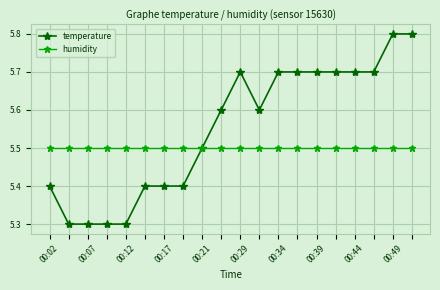

At how many categories does at least one series exceed 5?

20